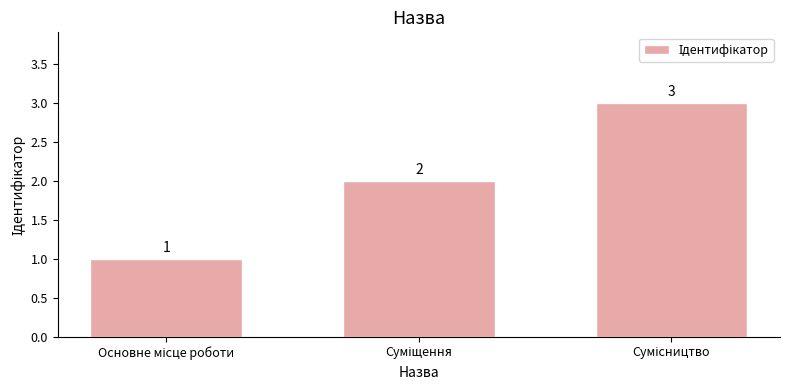

What is the value of the 1st bar from the left?

1